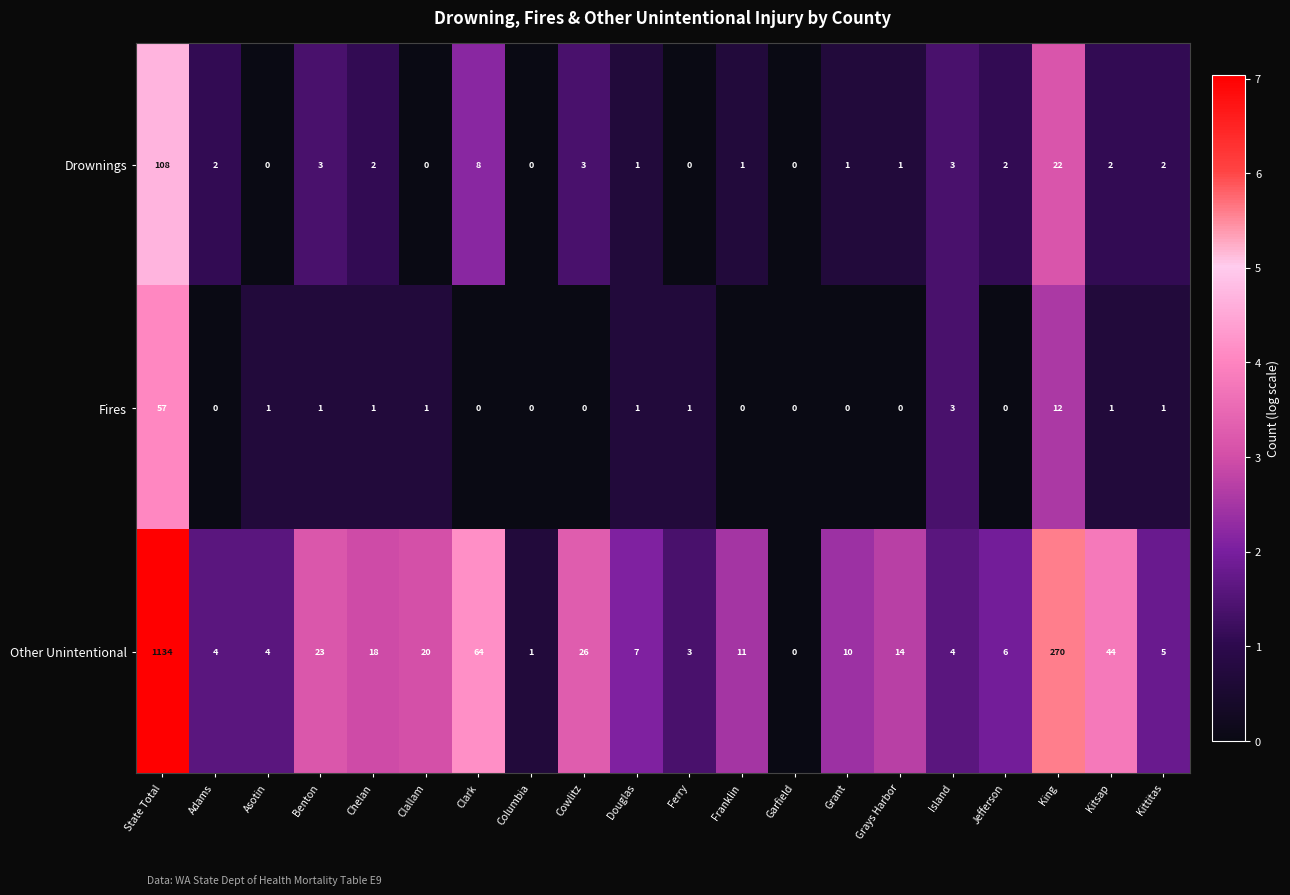

What is the approximate value of Drownings at Island?

3